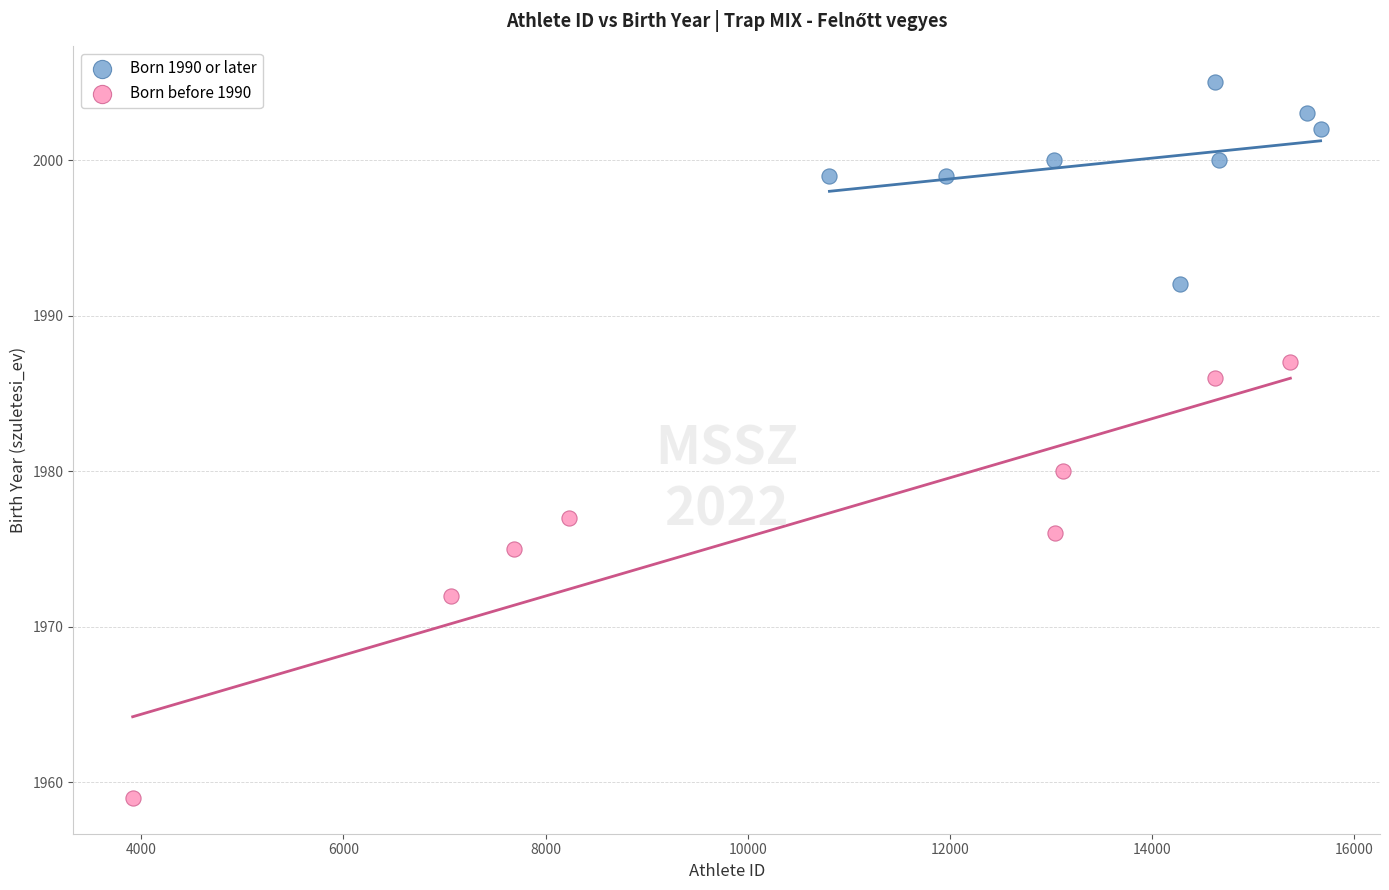

Which series contains the lowest Y value?

Born before 1990